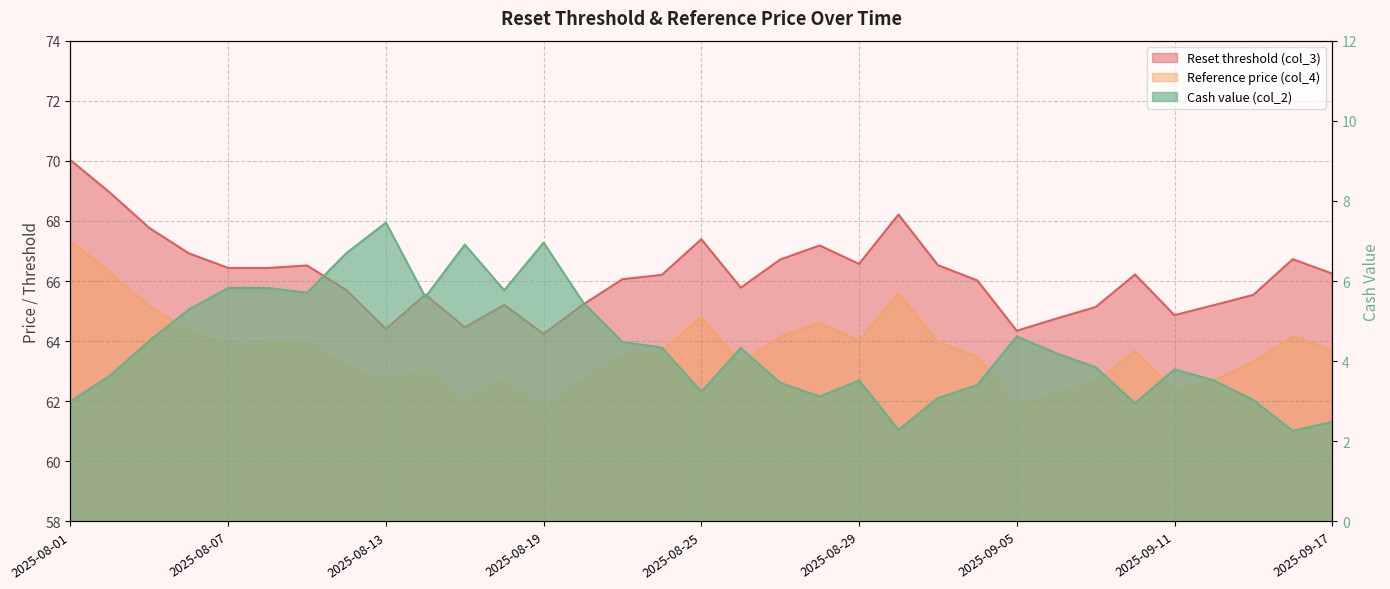

What is the highest value of the Reference price (col_4) series?

67.3